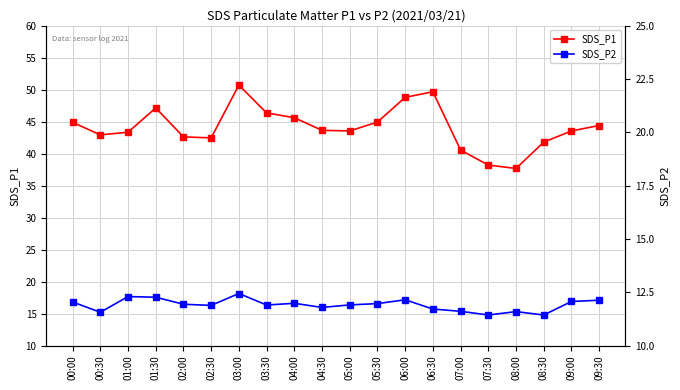

Between 09:30 and 06:00, which is larger?

06:00